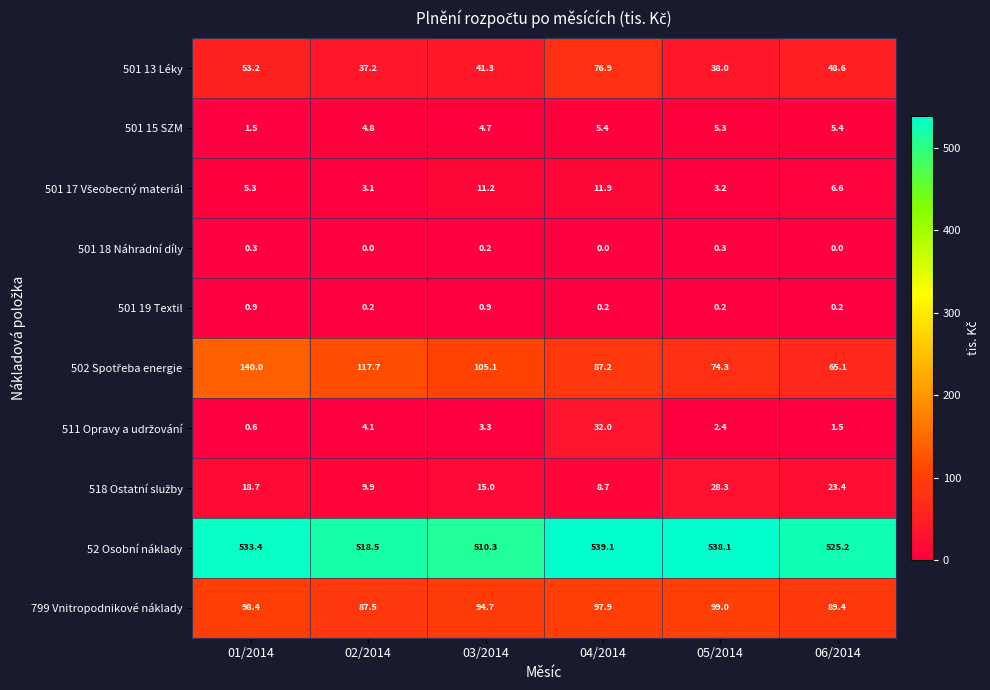

What is the difference between the highest and lowest values at 02/2014?

518.5